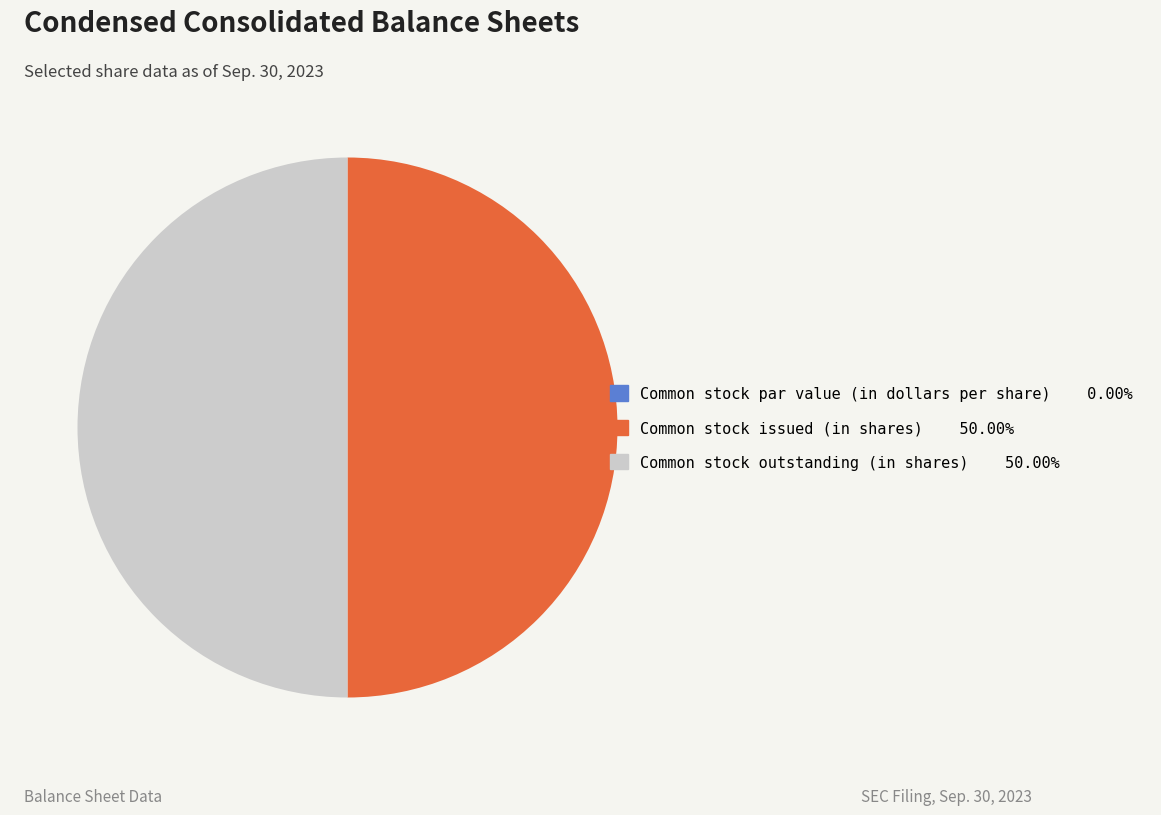

Is it true that Common stock outstanding (in shares) is 40% of the pie?

False